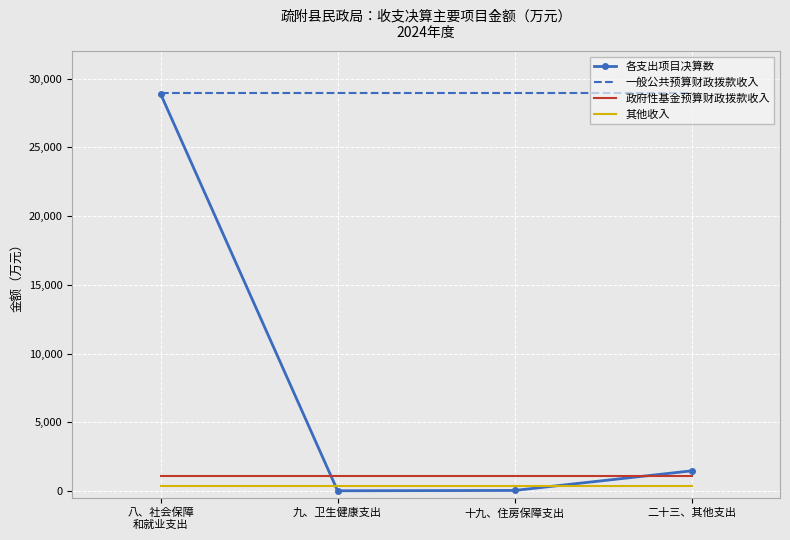

Between 八、社会保障
和就业支出 and 二十三、其他支出, which series saw the biggest shift?

各支出项目决算数